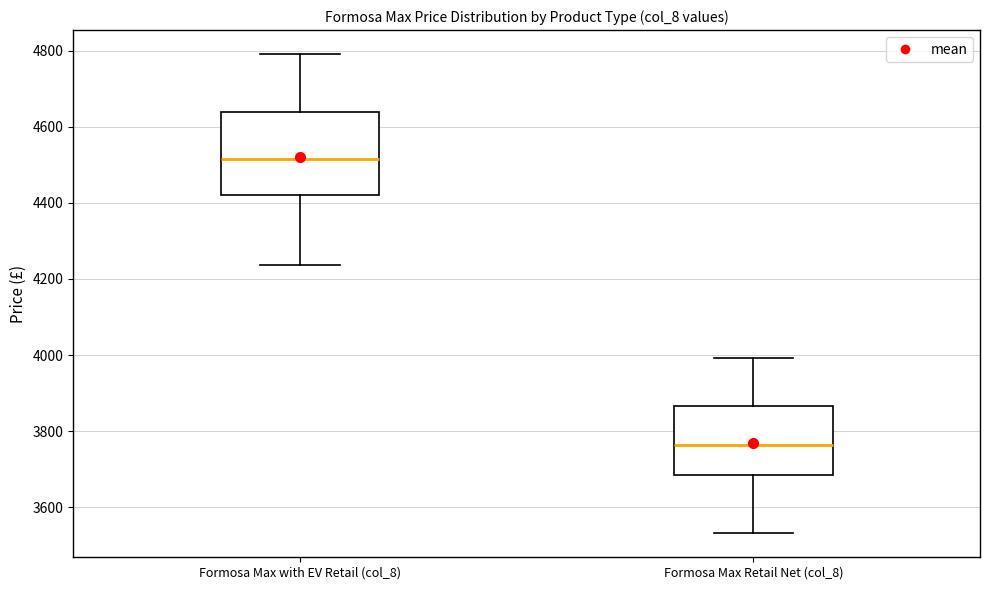

Where does the median line of the box for Formosa Max with EV Retail (col_8) sit on the y-axis? The values are not printed on the chart, so give them approximately, as read against the axis.

4520